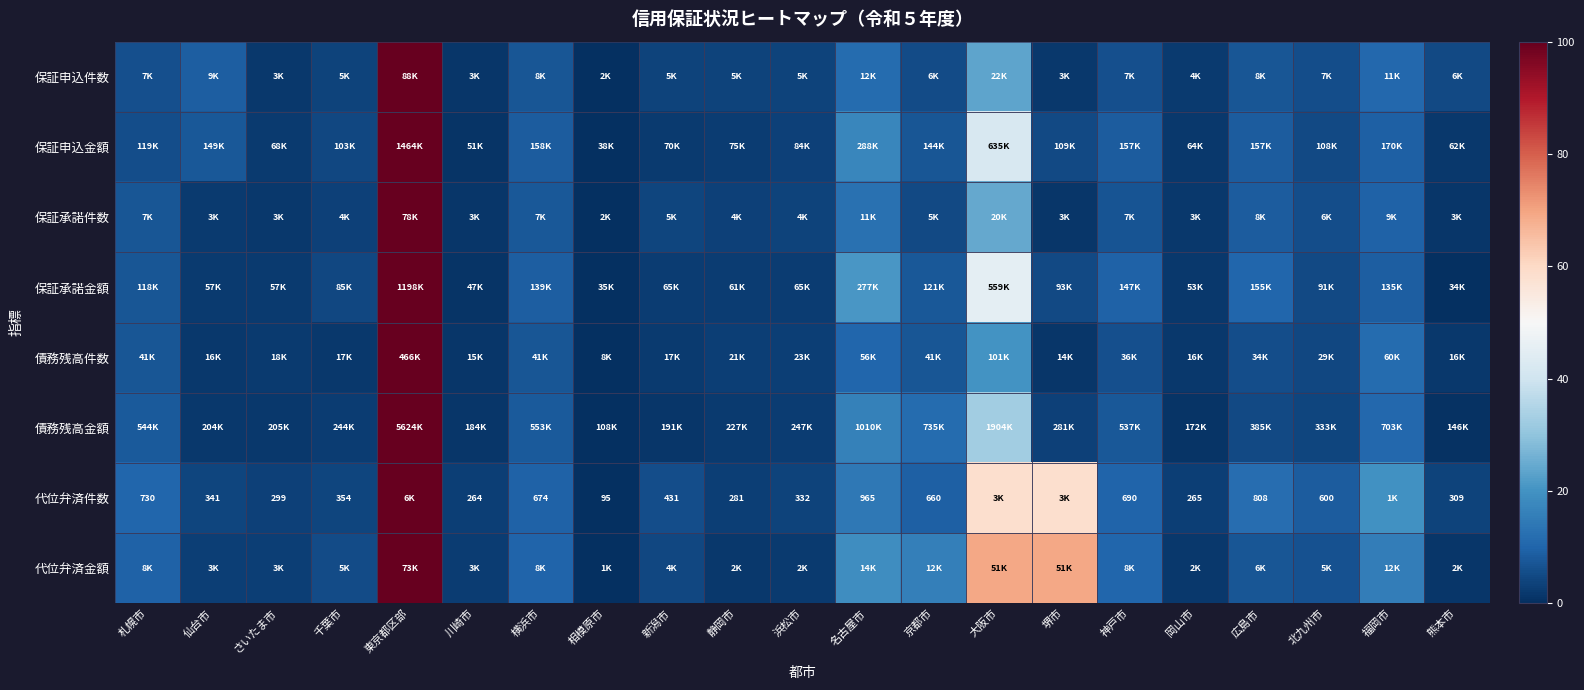

Which has a higher value, 神戸市 or 新潟市?

神戸市